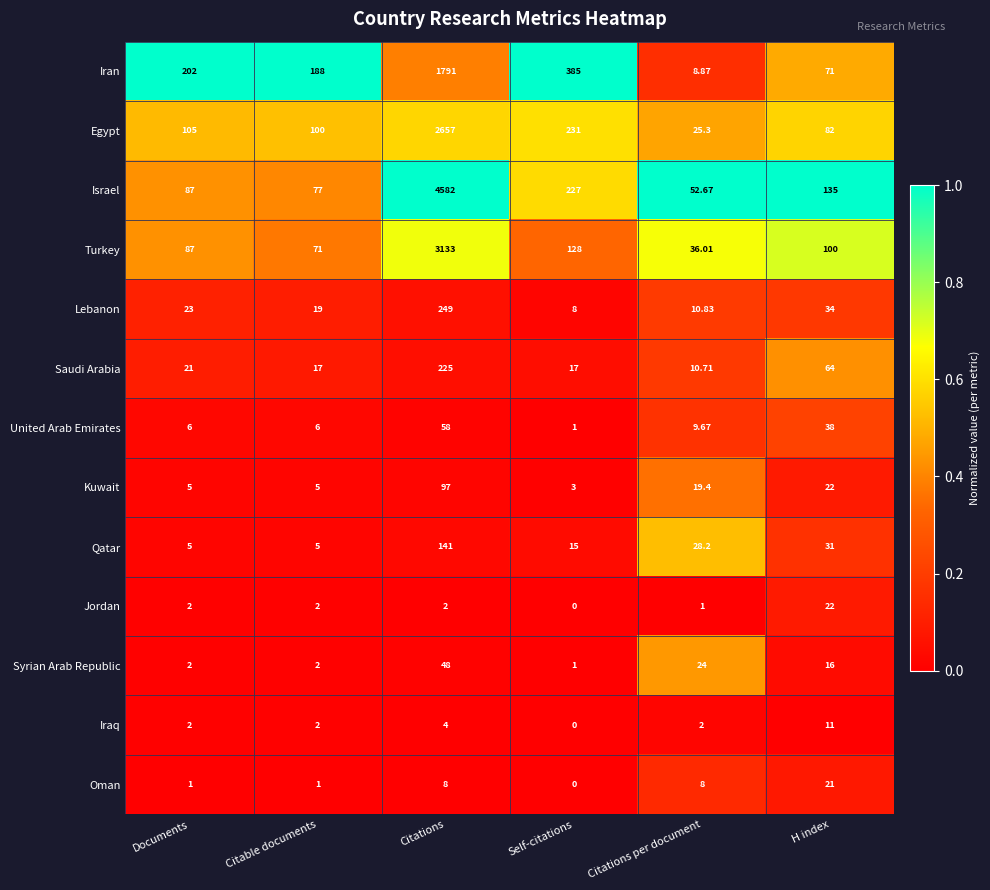

At which label does Israel reach its peak?

Citations